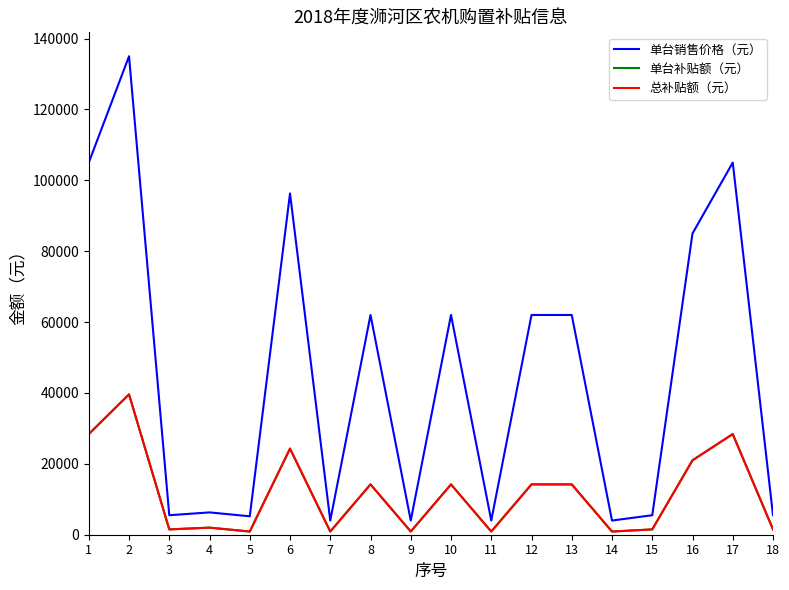

Does the chart have visible grid lines?

No